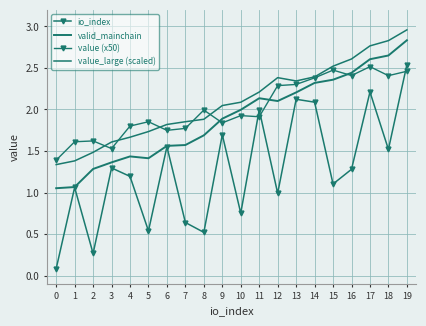

True or false: io_index has a value of 0.9 at 16.

False